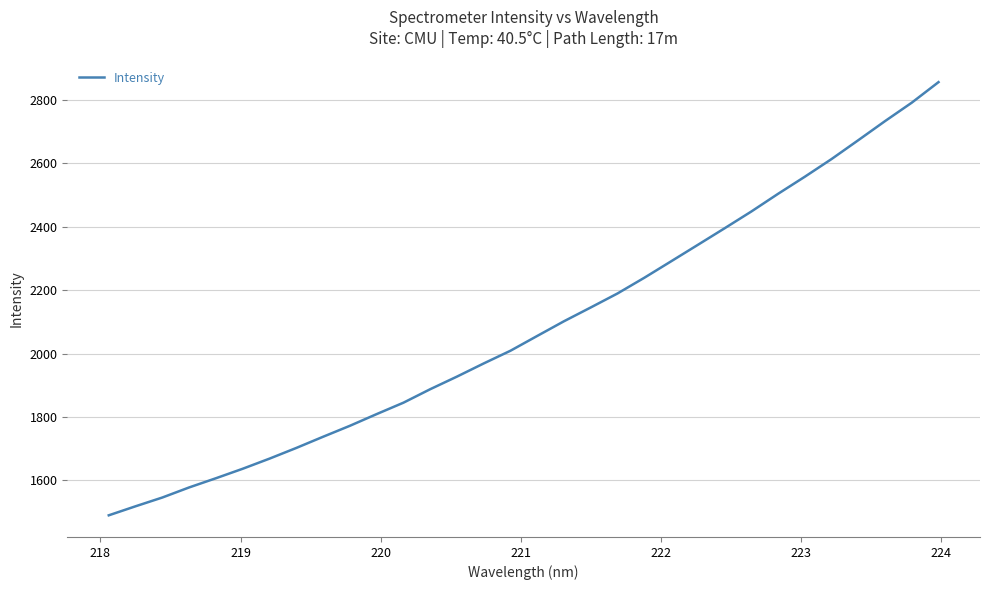

Is this an area chart (filled region under the line)?

No